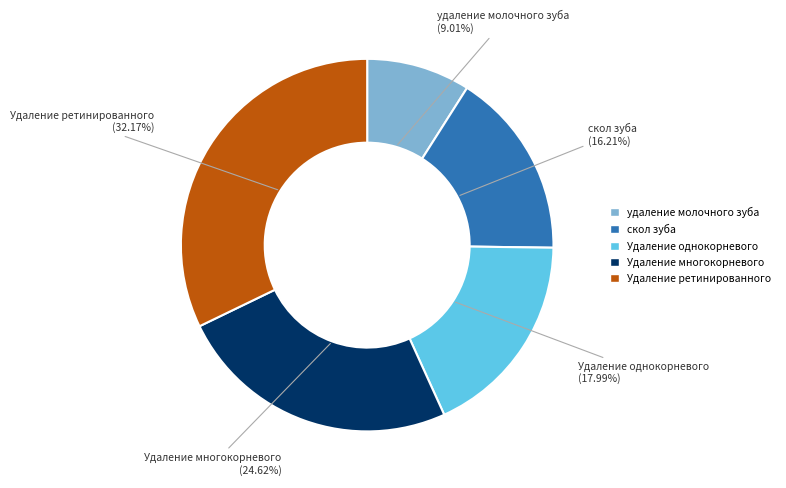

To the nearest percent, what portion does Удаление многокорневого represent?

25%